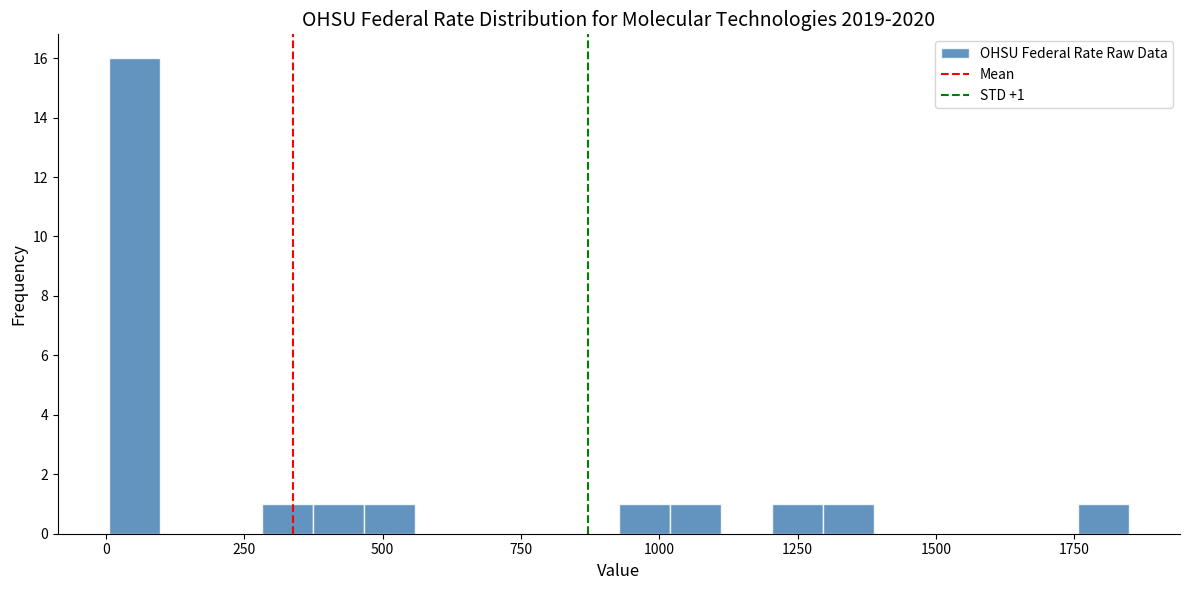

Read against the x-axis, roughly where is the centre of the tallest bar?

50